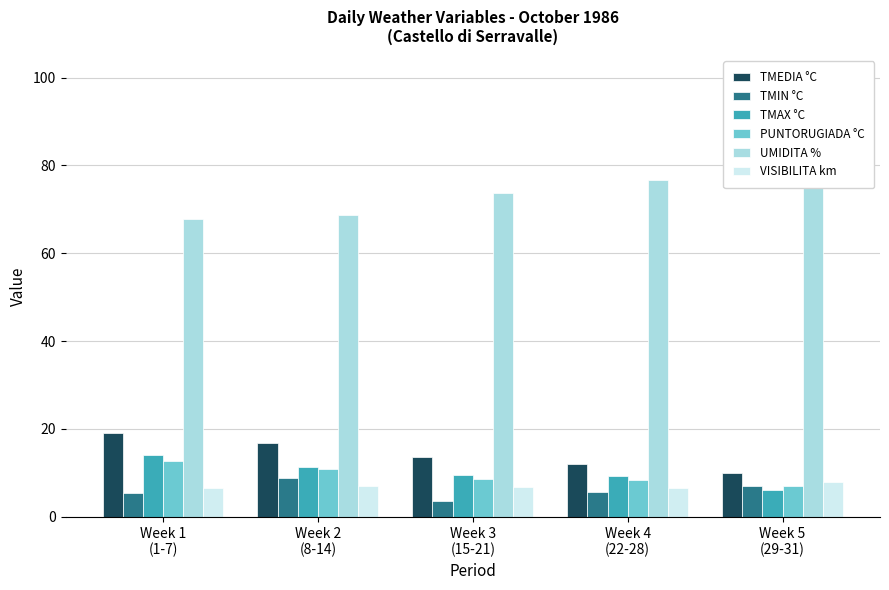

What is the total value across all series at Week 3
(15-21)?

116.0